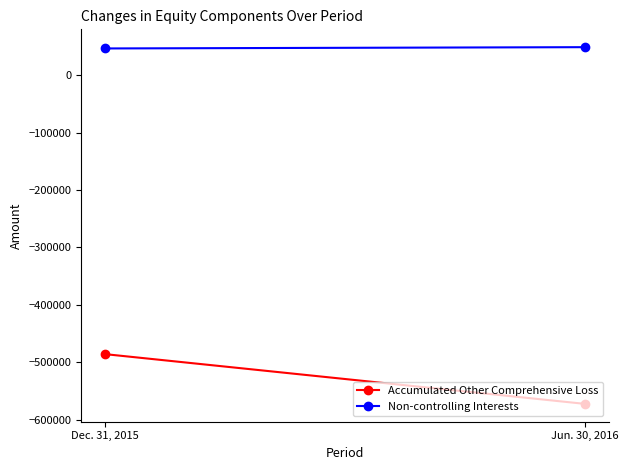

Is the value of Accumulated Other Comprehensive Loss at Dec. 31, 2015 greater than the value of Non-controlling Interests at Dec. 31, 2015?

No